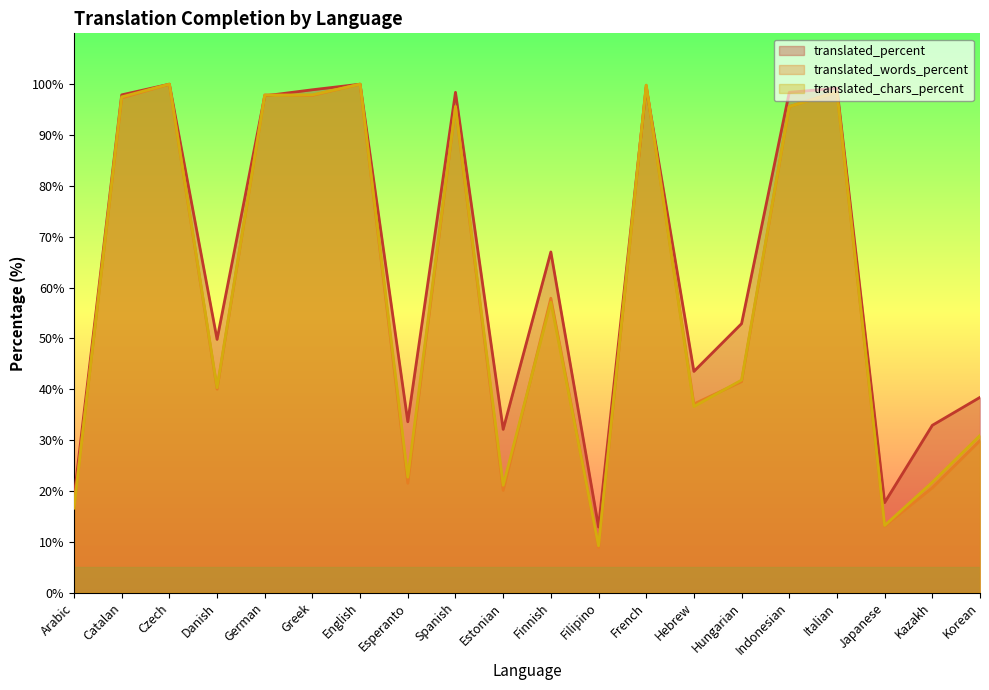

Rank the series at Esperanto from lowest to highest value.

translated_words_percent, translated_chars_percent, translated_percent